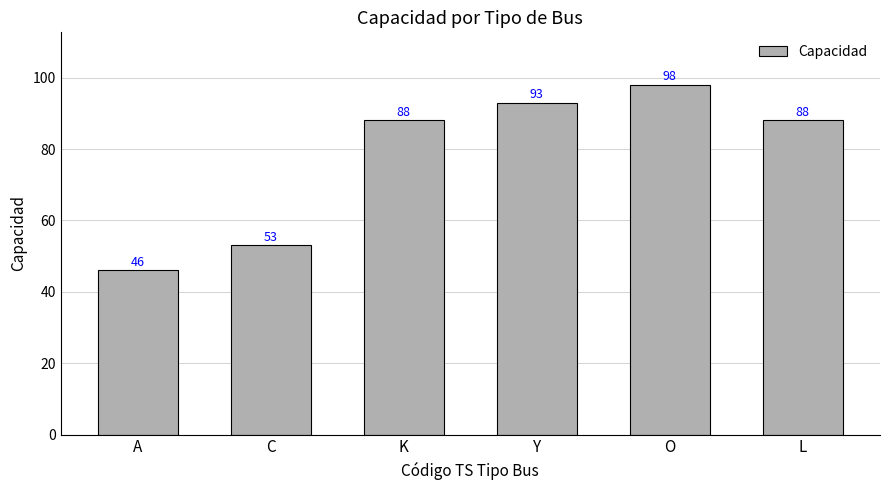

What position from the left is A?

1